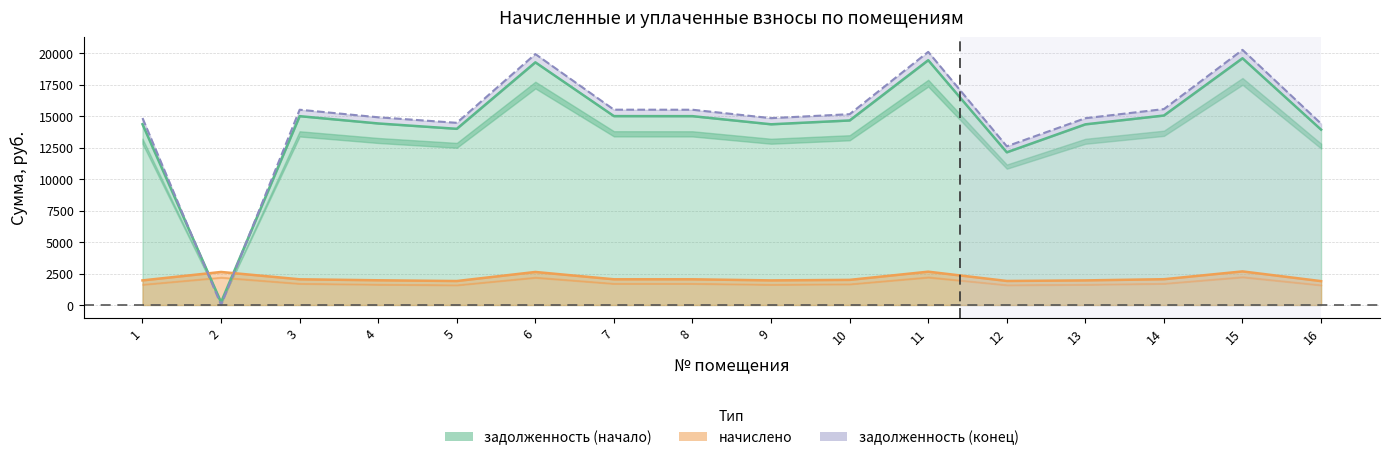

Between which two adjacent categories do задолженность (начало) and начислено first intersect?

1 and 2